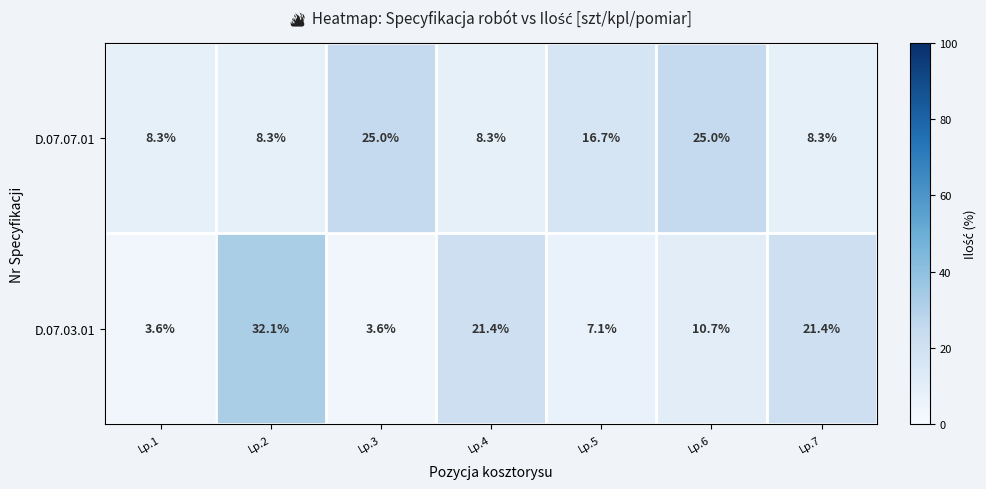

Where does the D.07.03.01 series first go above 10?

Lp.2